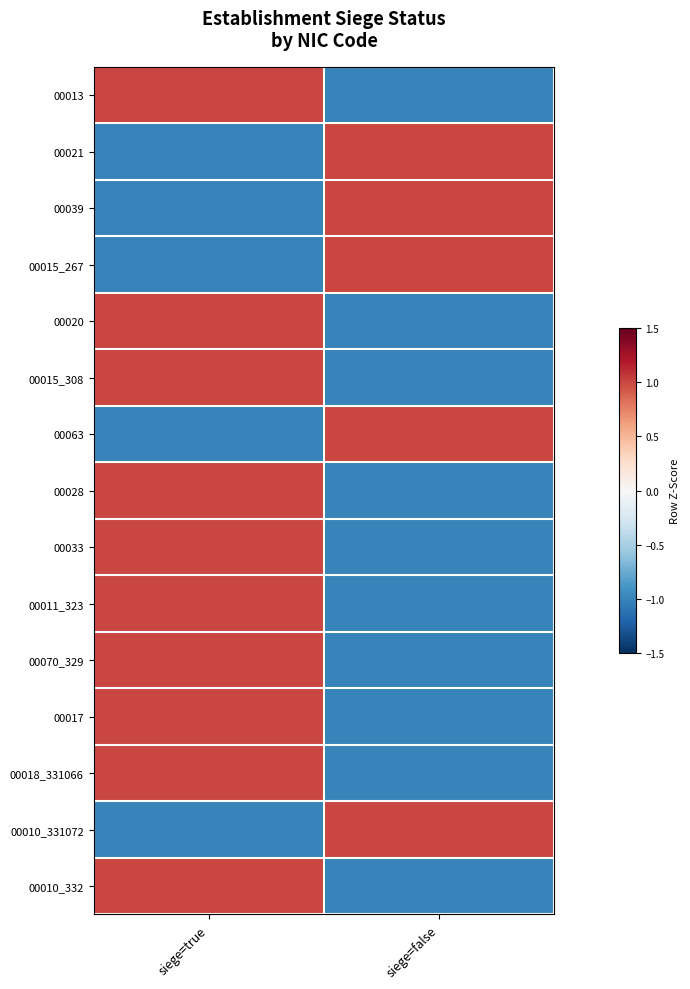

Which series has the widest spread of values?

00013